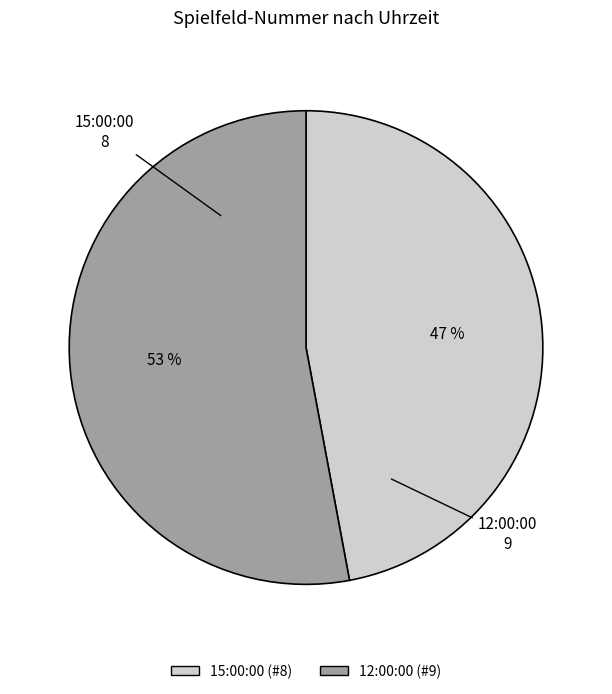

Rank the categories by value from lowest to highest.

15:00:00, 12:00:00